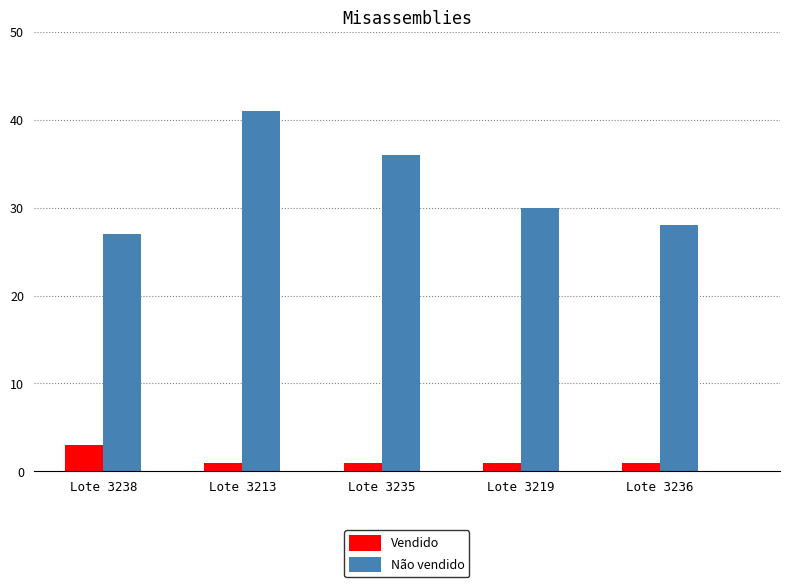

Are the bars horizontal?

No